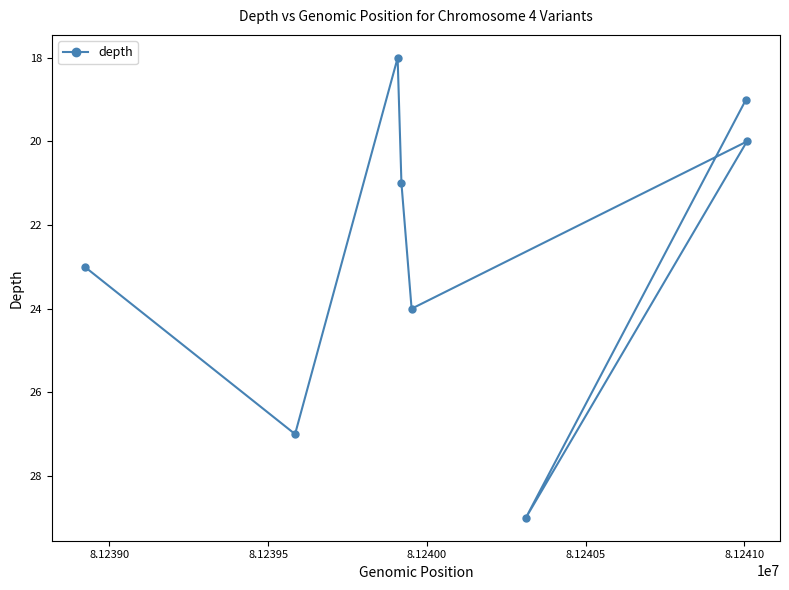

What is the minimum value shown in the chart?

18